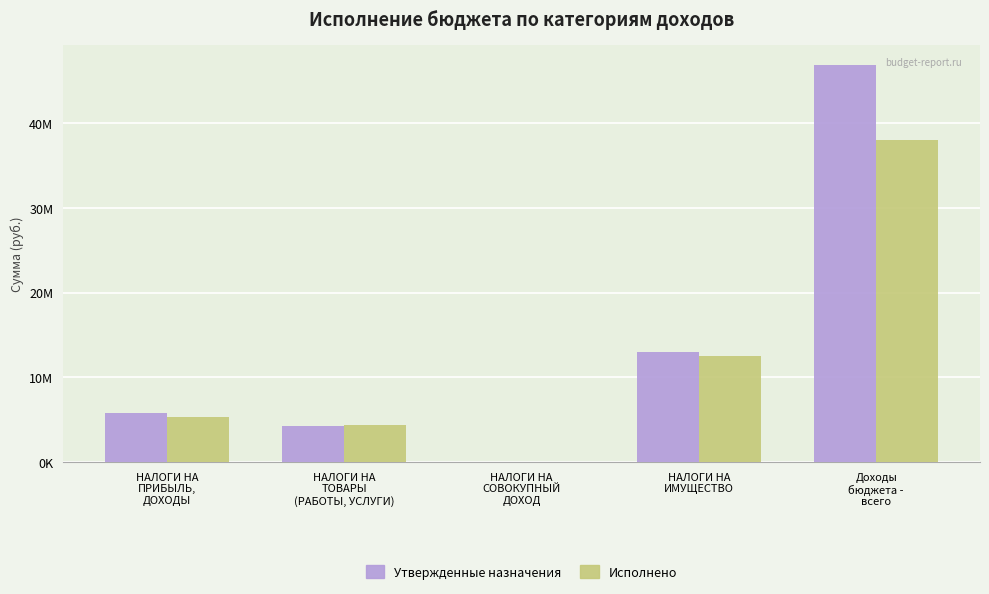

What are all the series names shown in the legend?

Утвержденные назначения, Исполнено